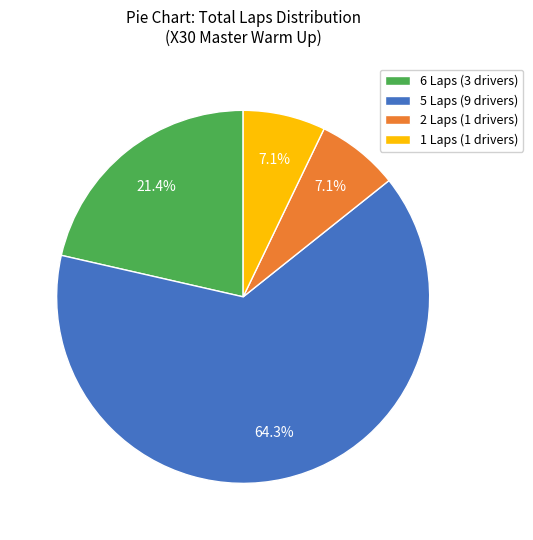

Between 2 Laps (1 drivers) and 5 Laps (9 drivers), which is larger?

5 Laps (9 drivers)